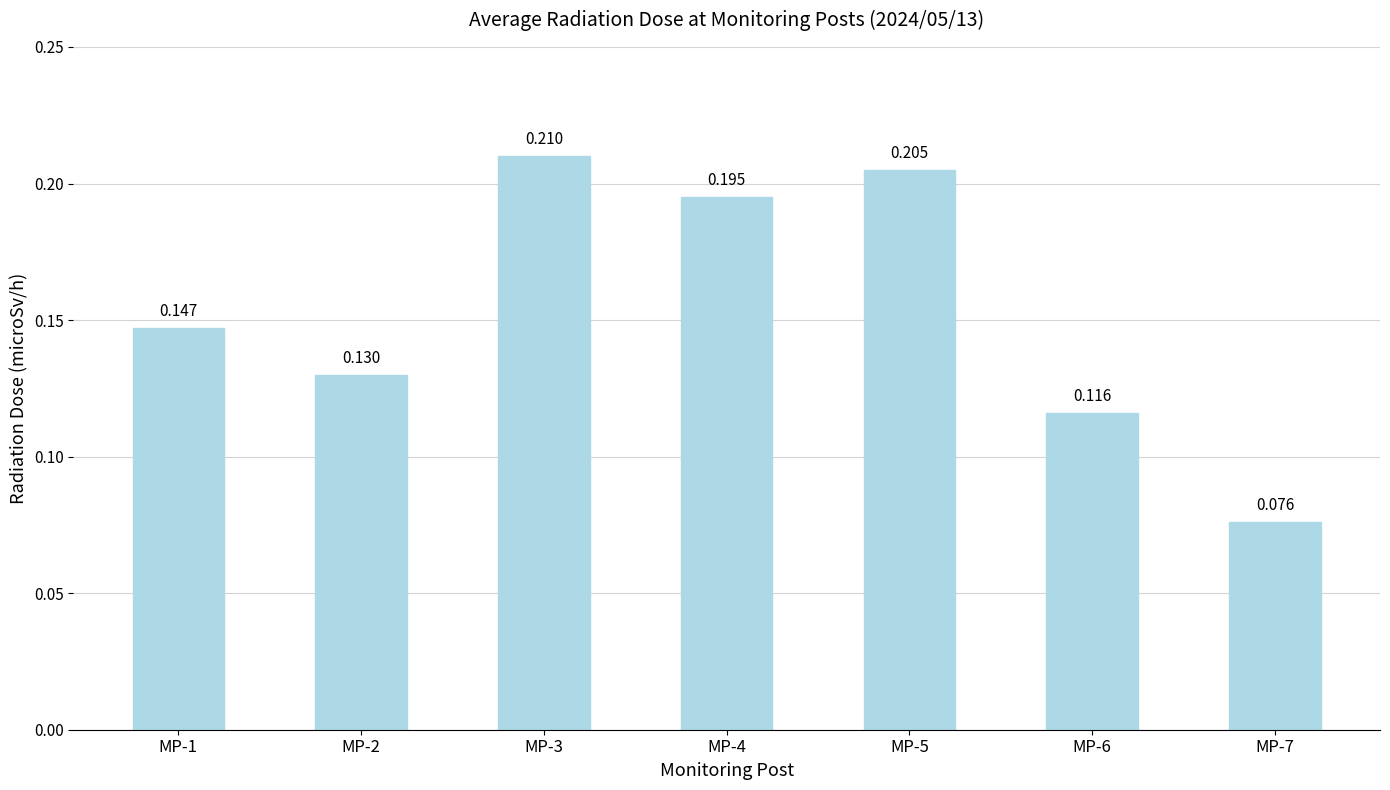

Count the values in the range 0 to 1.

7